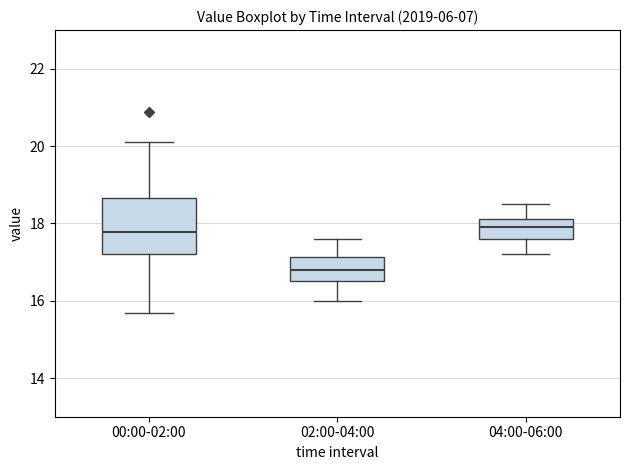

Comparing the boxes themselves (not the whiskers), which one is the tallest?

00:00-02:00